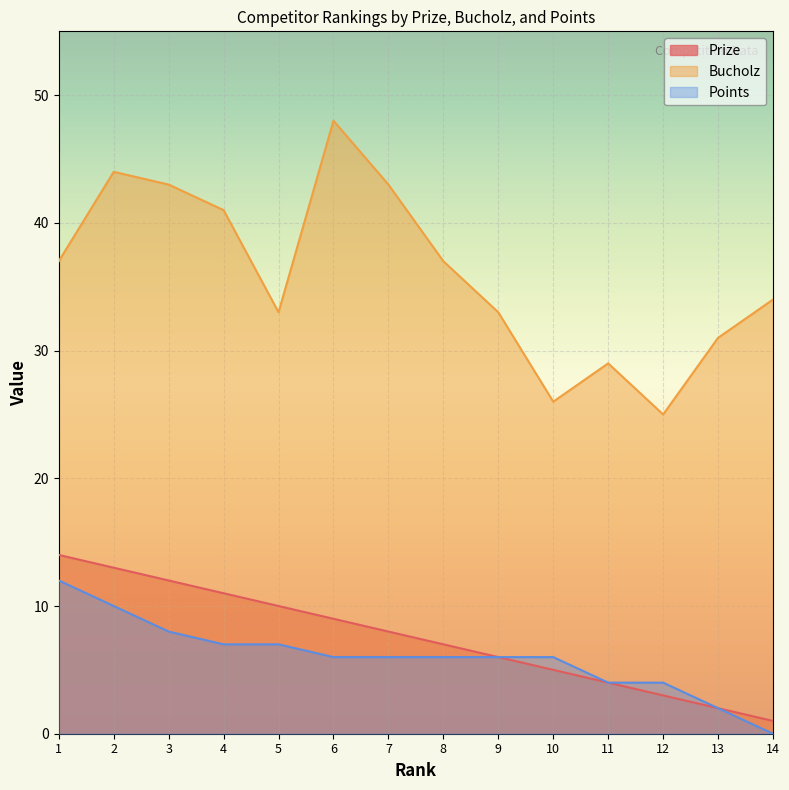

Where is Bucholz nearest to the value 36?

1